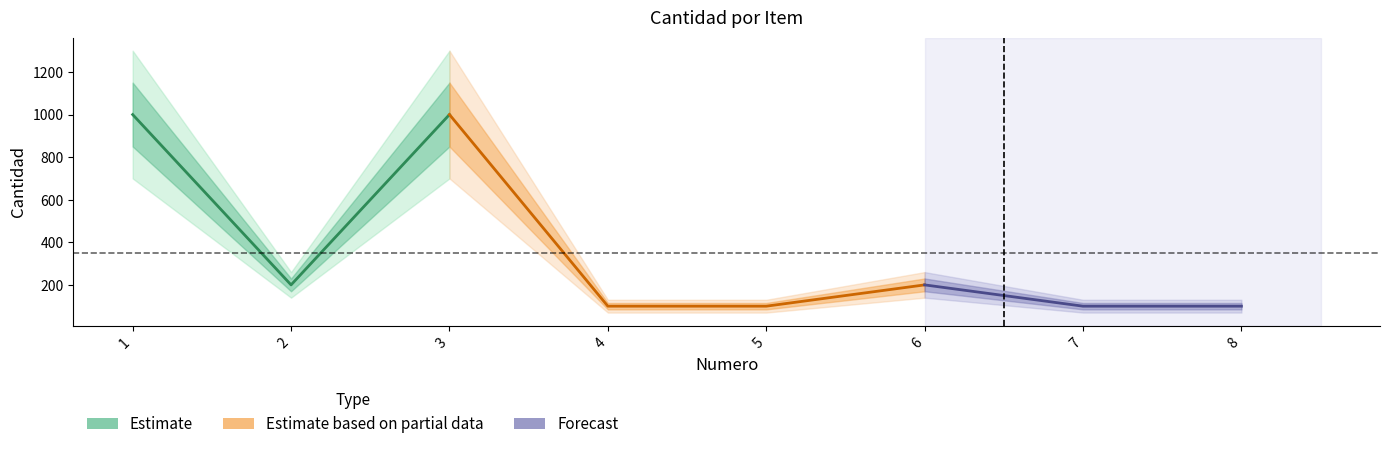

Where is the data nearest to the value 550?

2